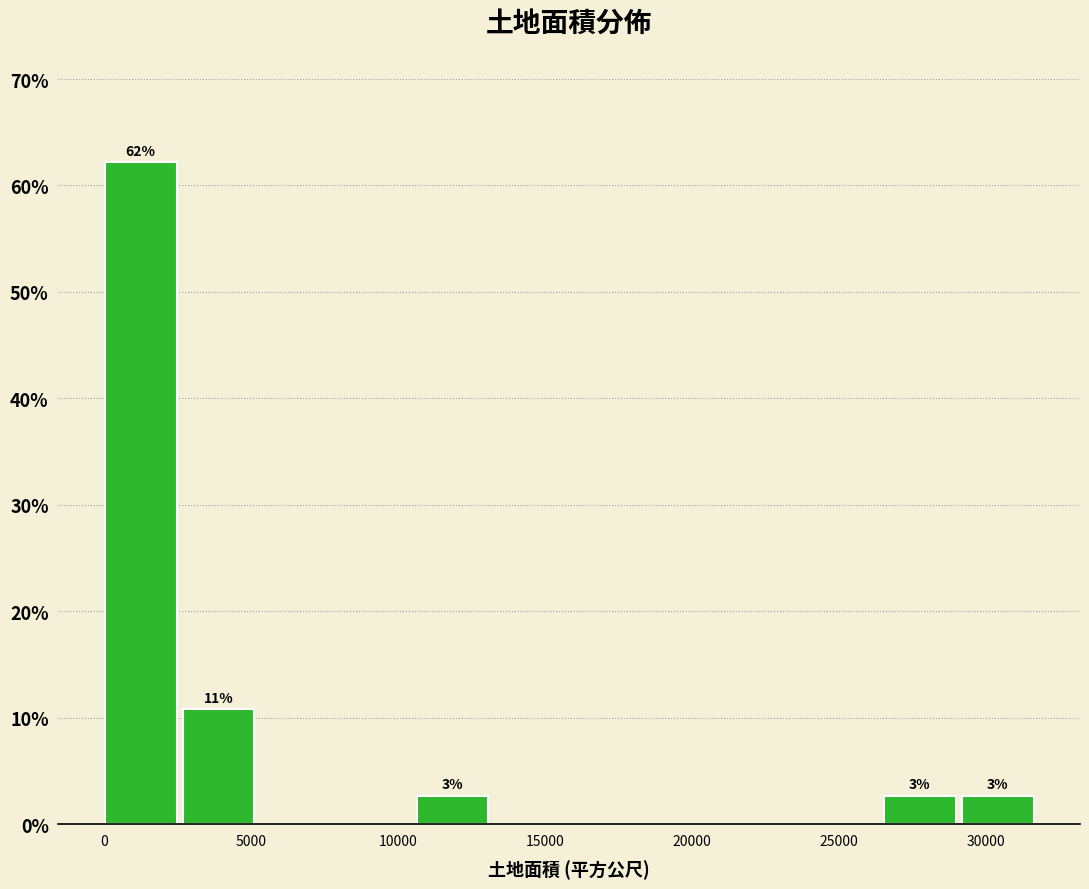

Which range on the x-axis has the tallest bar?

0 to 2500